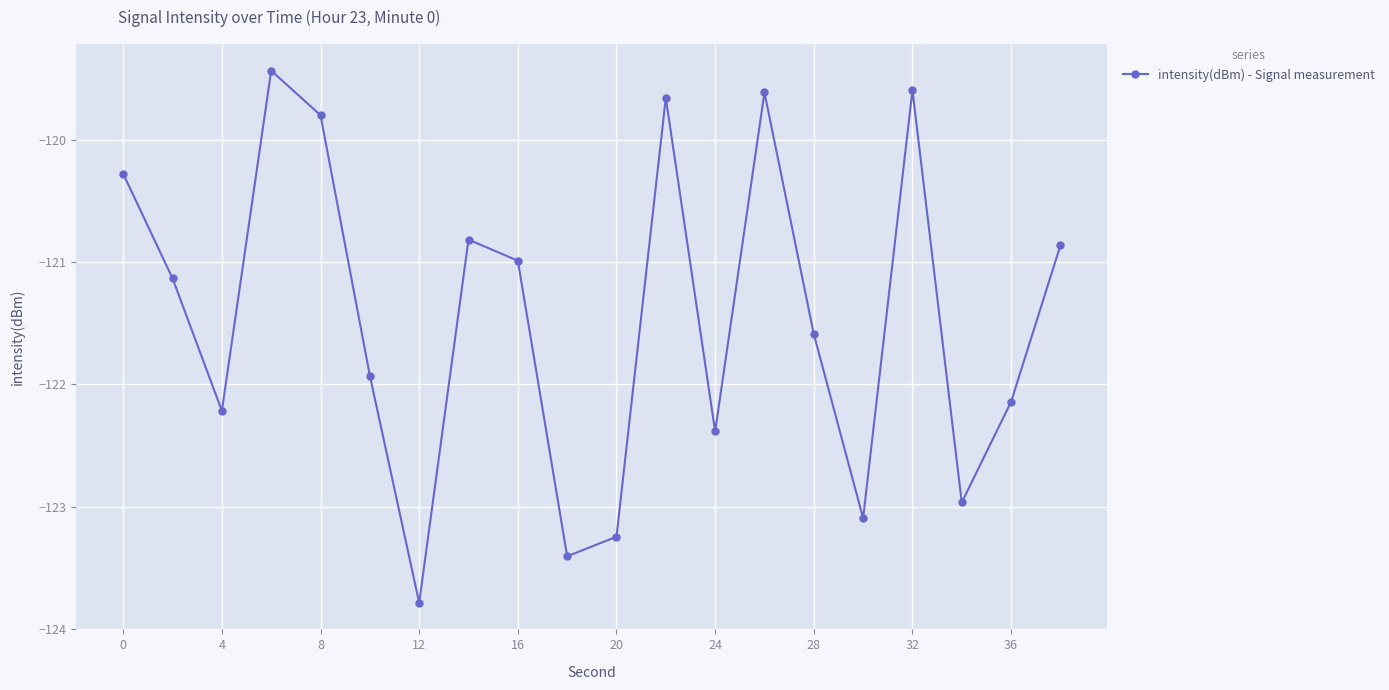

True or false: the data has more than 2 interior local peaks.

True